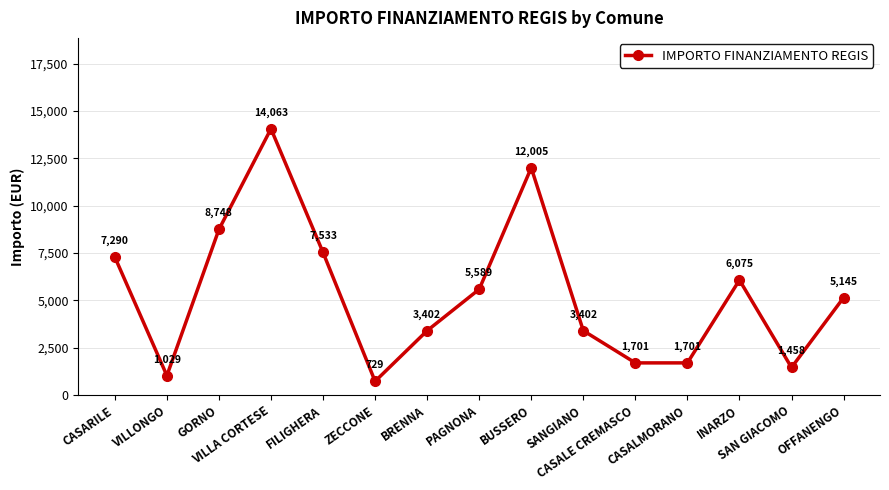

What is the value of the 11th point from the left?

1701